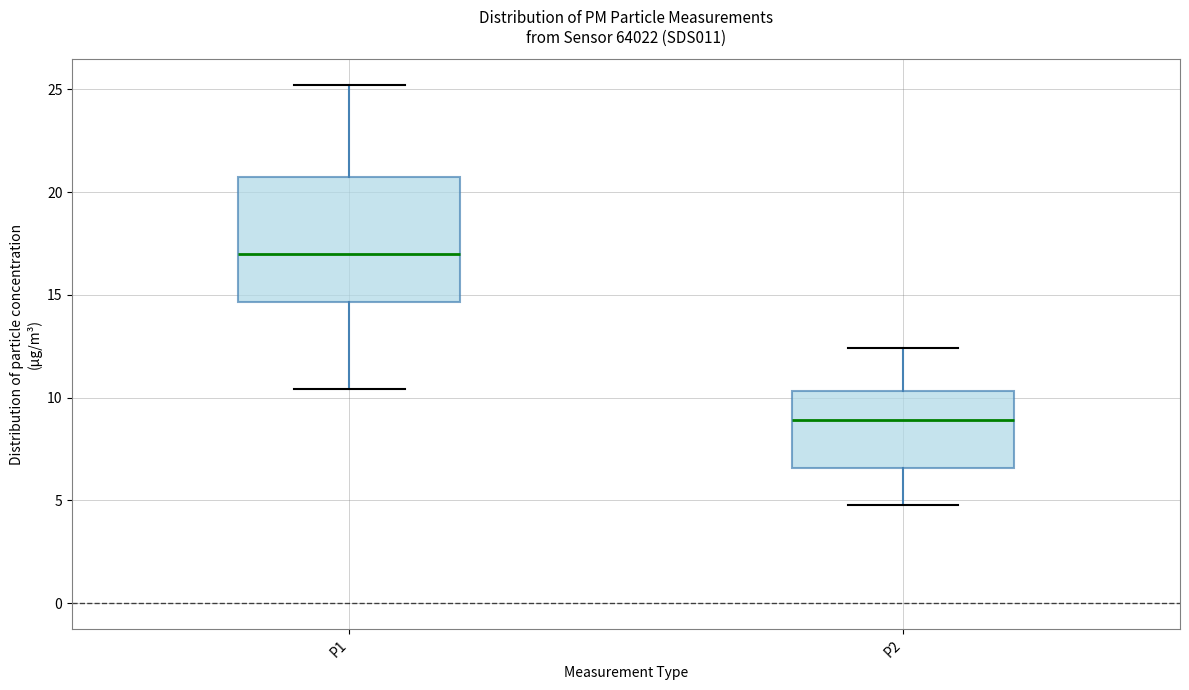

Where is the lower edge of the box for P1 on the y-axis? The values are not printed on the chart, so give them approximately, as read against the axis.

14.5